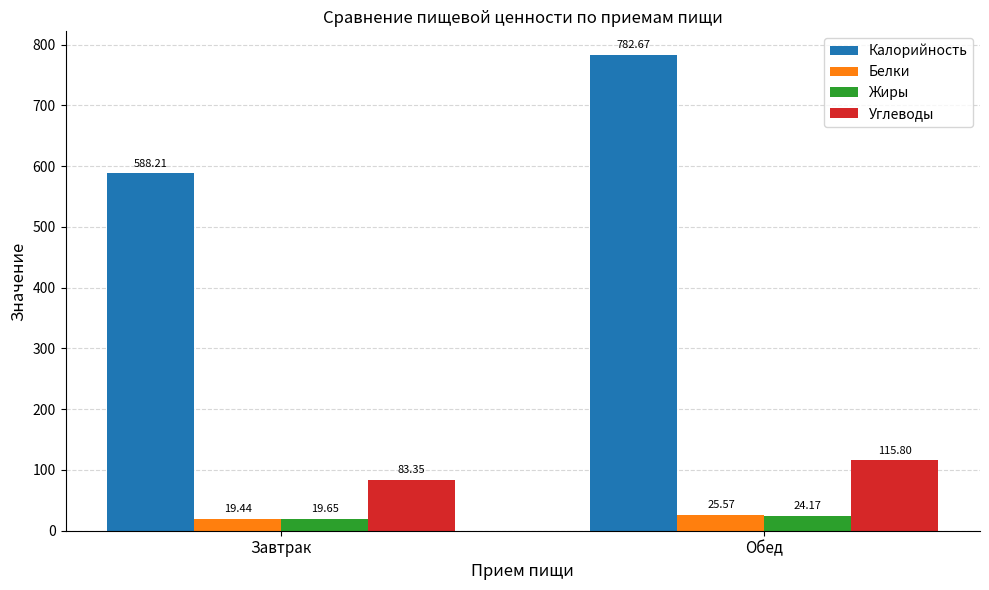

Between Завтрак and Обед, which series saw the biggest shift?

Калорийность